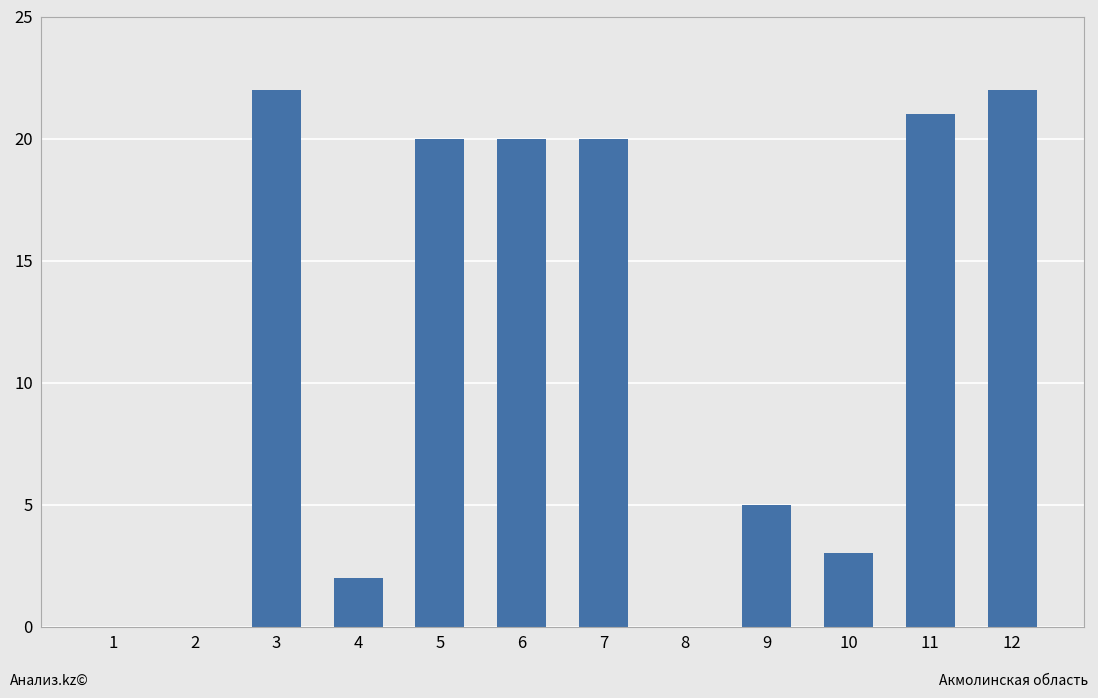

The value at 5 is 9. True or false?

False